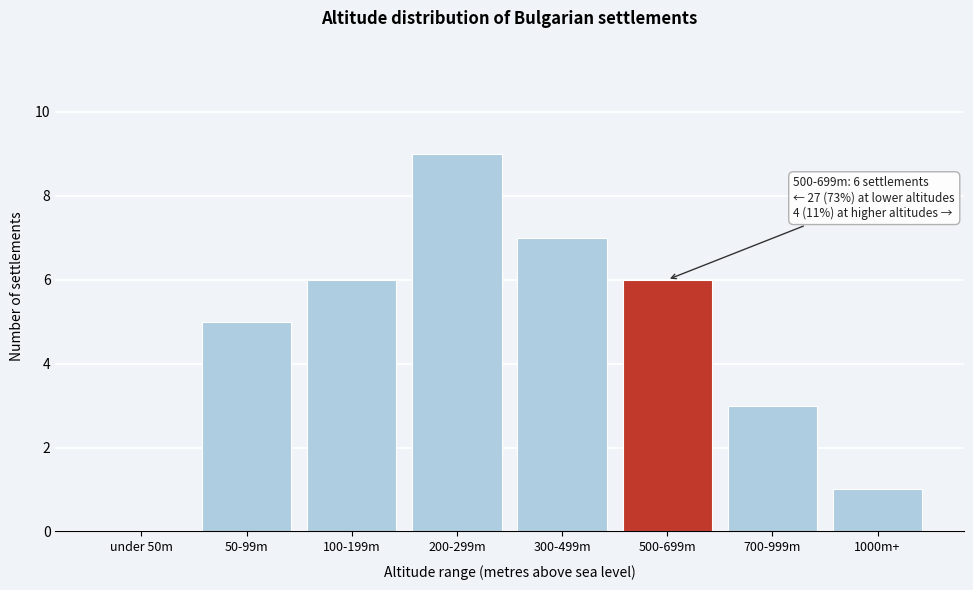

Reading left to right, extract all data points from this chart.

under 50m=0	50-99m=5	100-199m=6	200-299m=9	300-499m=7	500-699m=6	700-999m=3	1000m+=1